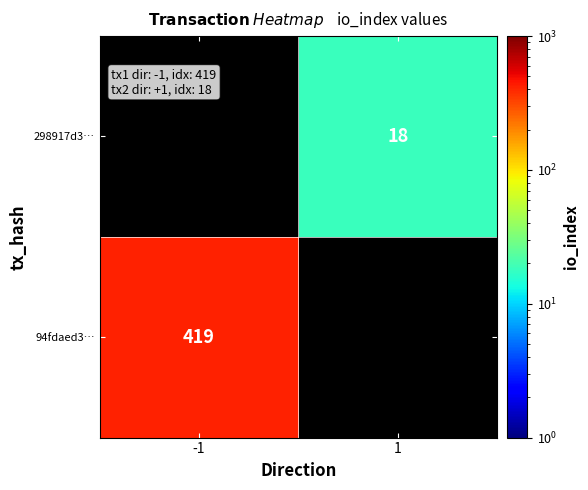

The 298917d3… series shows 18 at 1. True or false?

True